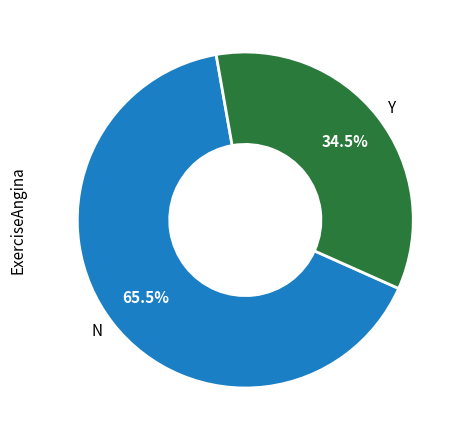

Which slice is the largest?

N